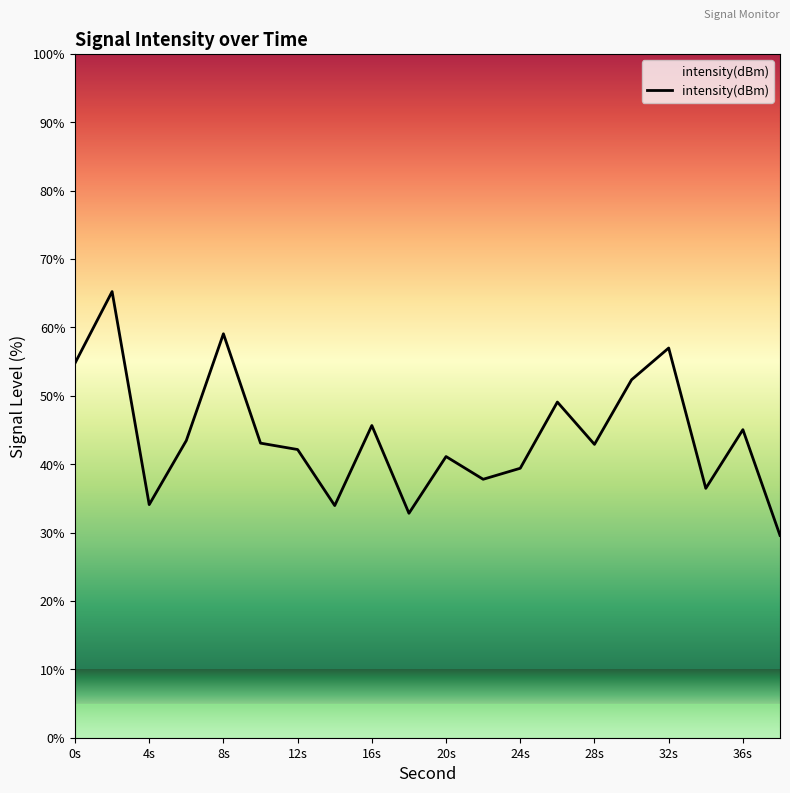

What is the smallest value displayed?

29.6